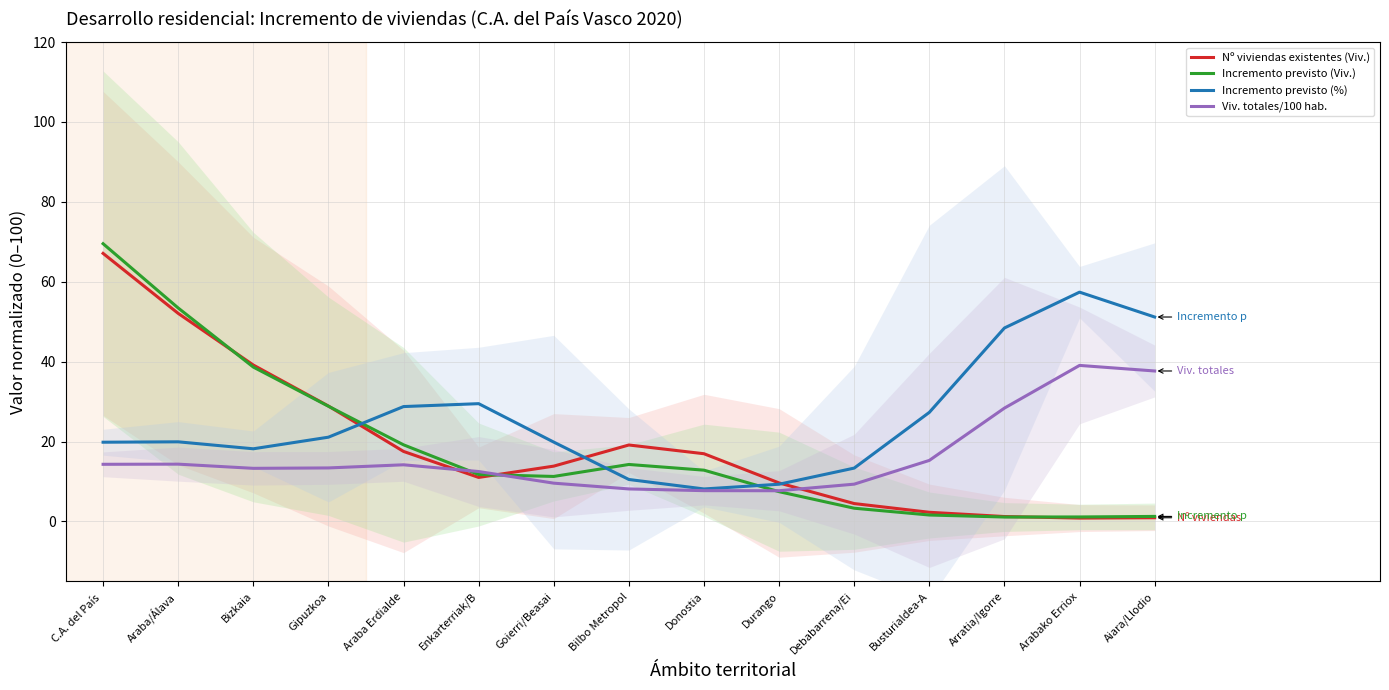

What is the label of the 11th point from the left?

Debabarrena/Ei